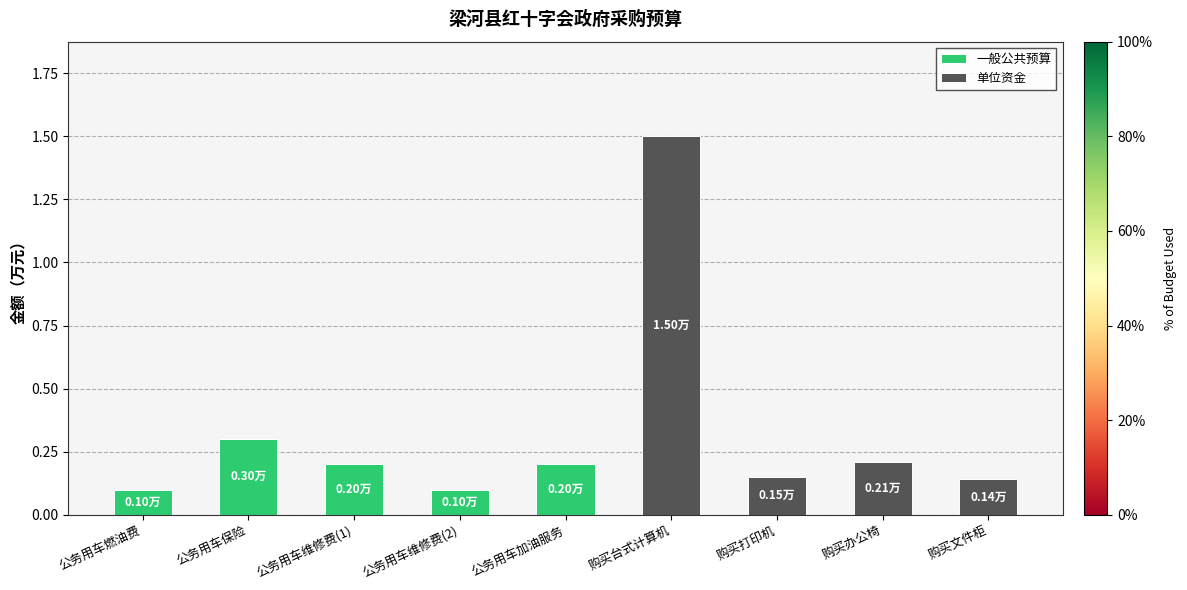

What is the sum of all 一般公共预算 values?

0.9